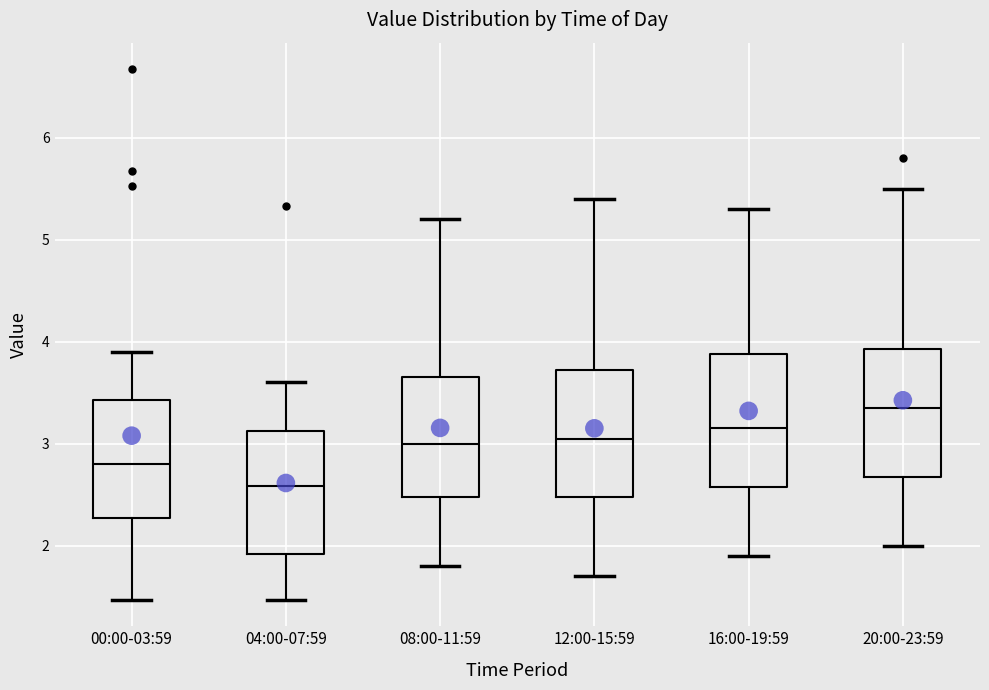

Reading left to right, read every box against the y-axis: the position of its median line, the range the box covers, and the ends of its whiskers. The values are not printed on the chart, so give them approximately, as read against the axis.

00:00-03:59: median 2.8, box 2.3 to 3.4, whiskers 1.5 to 3.9
04:00-07:59: median 2.6, box 1.9 to 3.1, whiskers 1.5 to 3.6
08:00-11:59: median 3.0, box 2.5 to 3.7, whiskers 1.8 to 5.2
12:00-15:59: median 3.1, box 2.5 to 3.7, whiskers 1.7 to 5.4
16:00-19:59: median 3.2, box 2.6 to 3.9, whiskers 1.9 to 5.3
20:00-23:59: median 3.4, box 2.7 to 3.9, whiskers 2.0 to 5.5